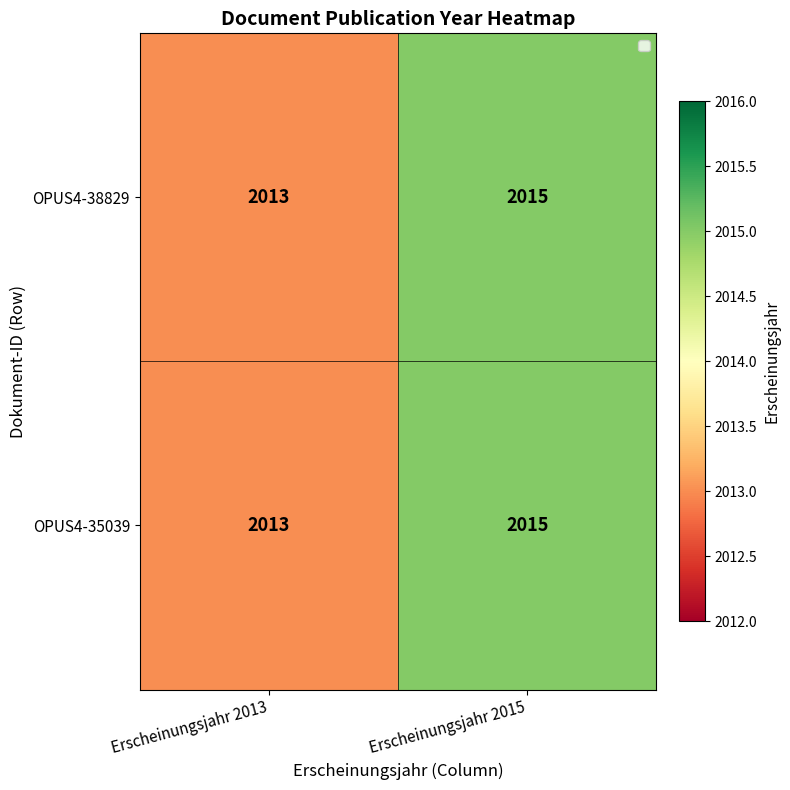

How many data points does each series have?

2